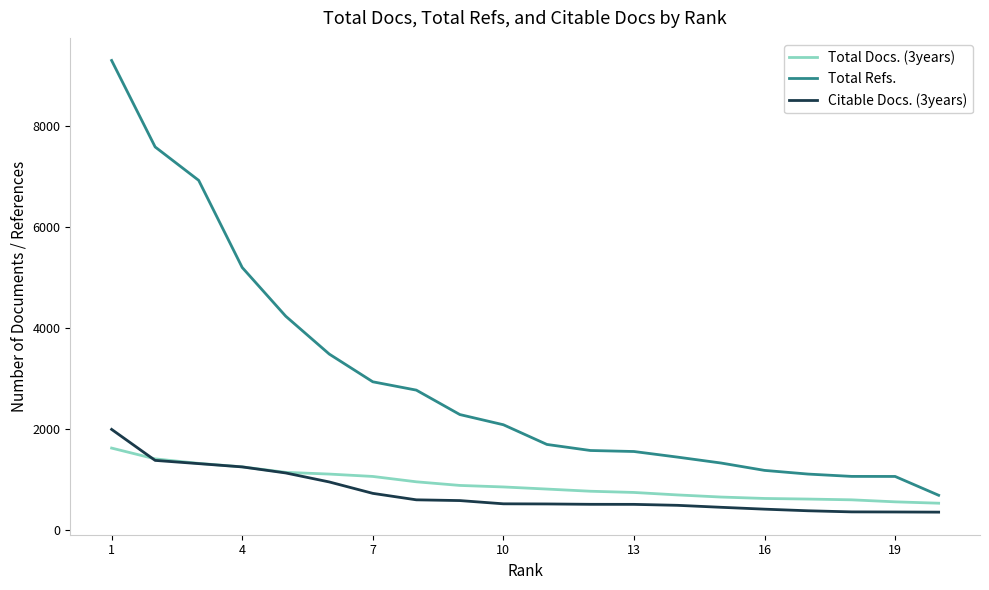

Which series has the largest total across all categories?

Total Refs.